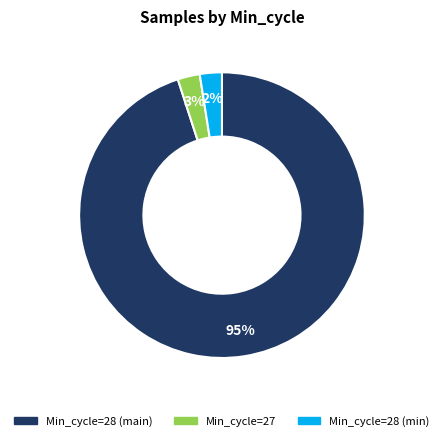

To the nearest percent, what is the difference between the largest and smallest slice percentages?

93%